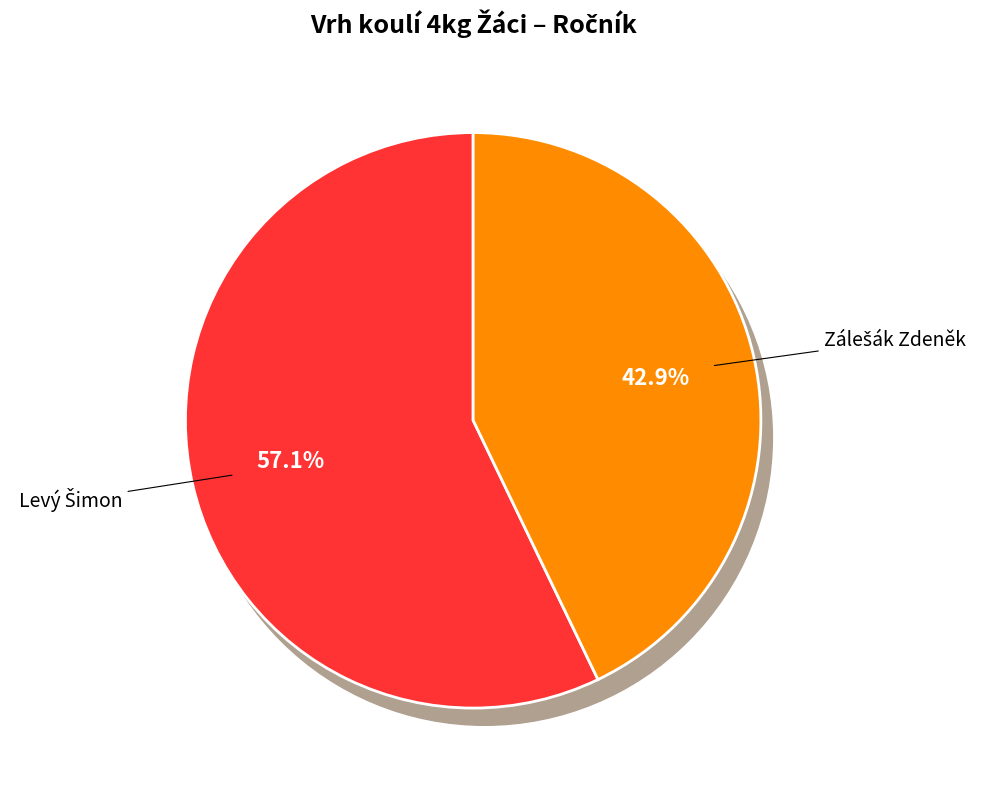

To the nearest percent, what percentage of the pie is Zálešák Zdeněk?

43%